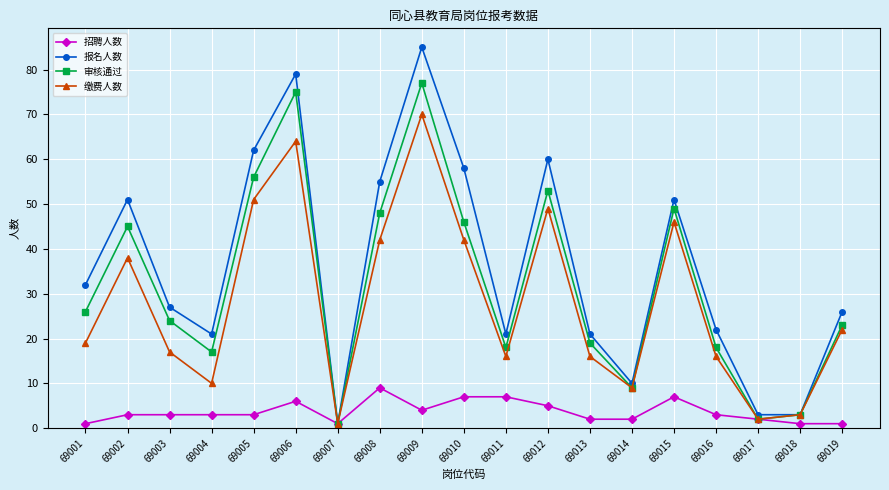

What is the value of the 缴费人数 point at the 15th from the left?

46